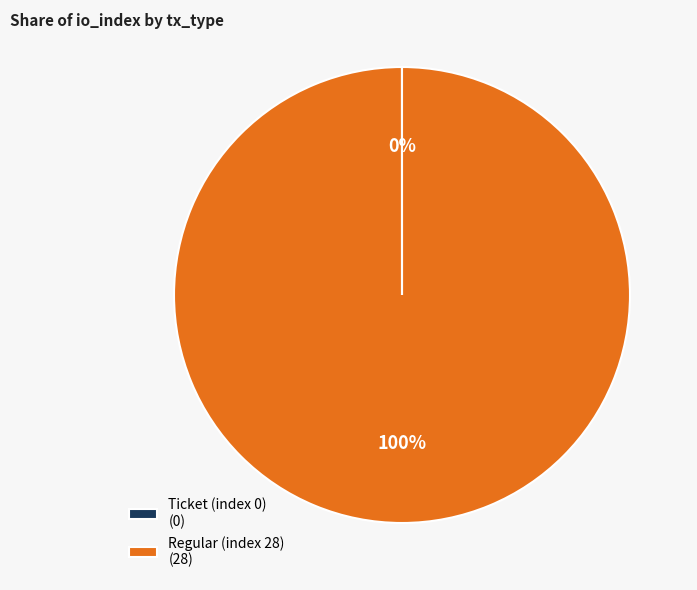

Is there any slice that represents more than half of the pie?

Yes